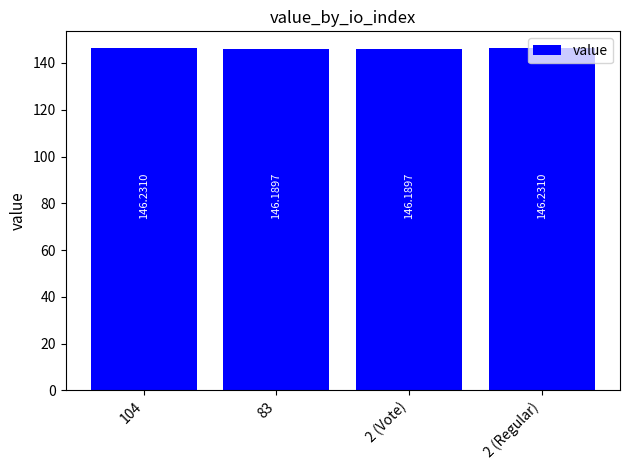

Reading left to right, extract all data points from this chart.

104=146.2	83=146.2	2 (Vote)=146.2	2 (Regular)=146.2